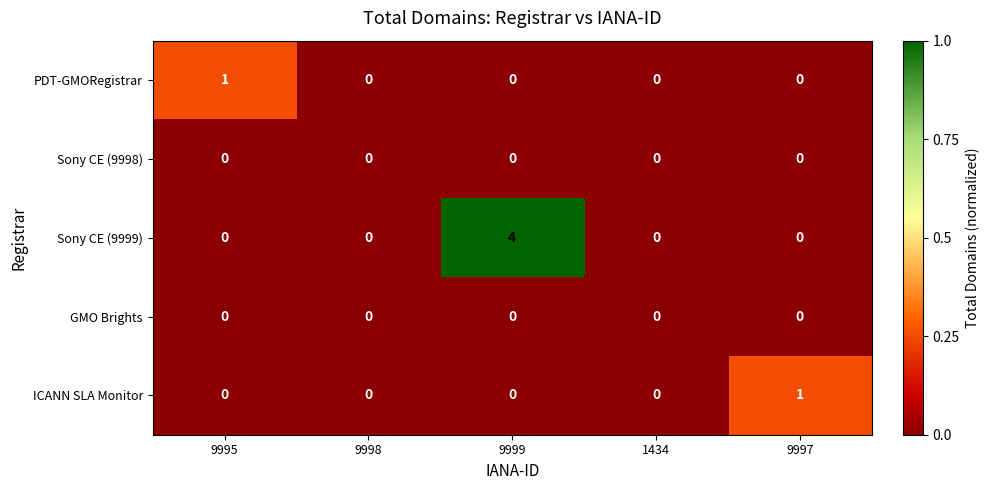

Reading right to left, transcribe all the data shown in this chart.

PDT-GMORegistrar: 9997=0	1434=0	9999=0	9998=0	9995=1
Sony CE (9998): 9997=0	1434=0	9999=0	9998=0	9995=0
Sony CE (9999): 9997=0	1434=0	9999=4	9998=0	9995=0
GMO Brights: 9997=0	1434=0	9999=0	9998=0	9995=0
ICANN SLA Monitor: 9997=1	1434=0	9999=0	9998=0	9995=0